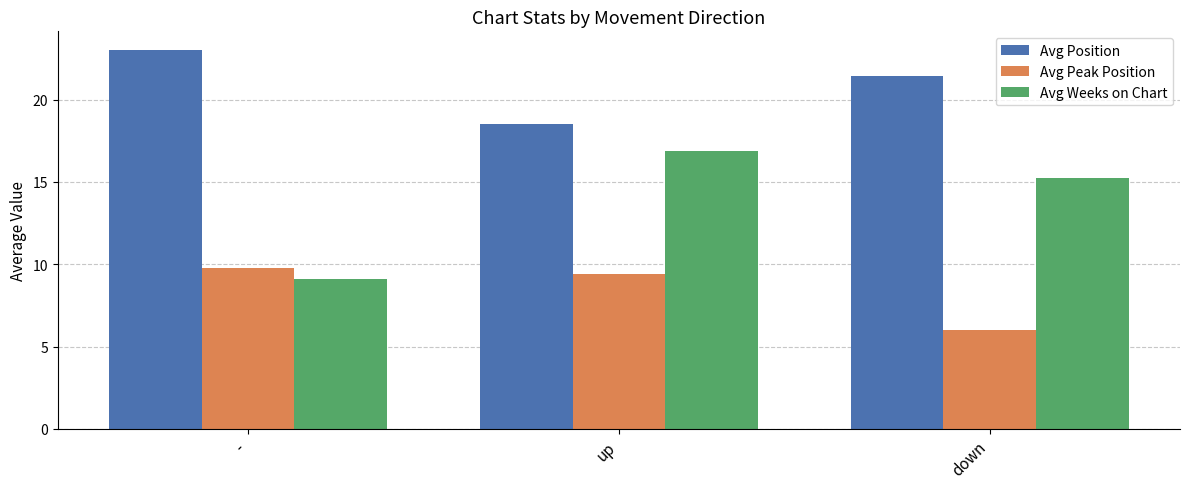

What are all the series names shown in the legend?

Avg Position, Avg Peak Position, Avg Weeks on Chart